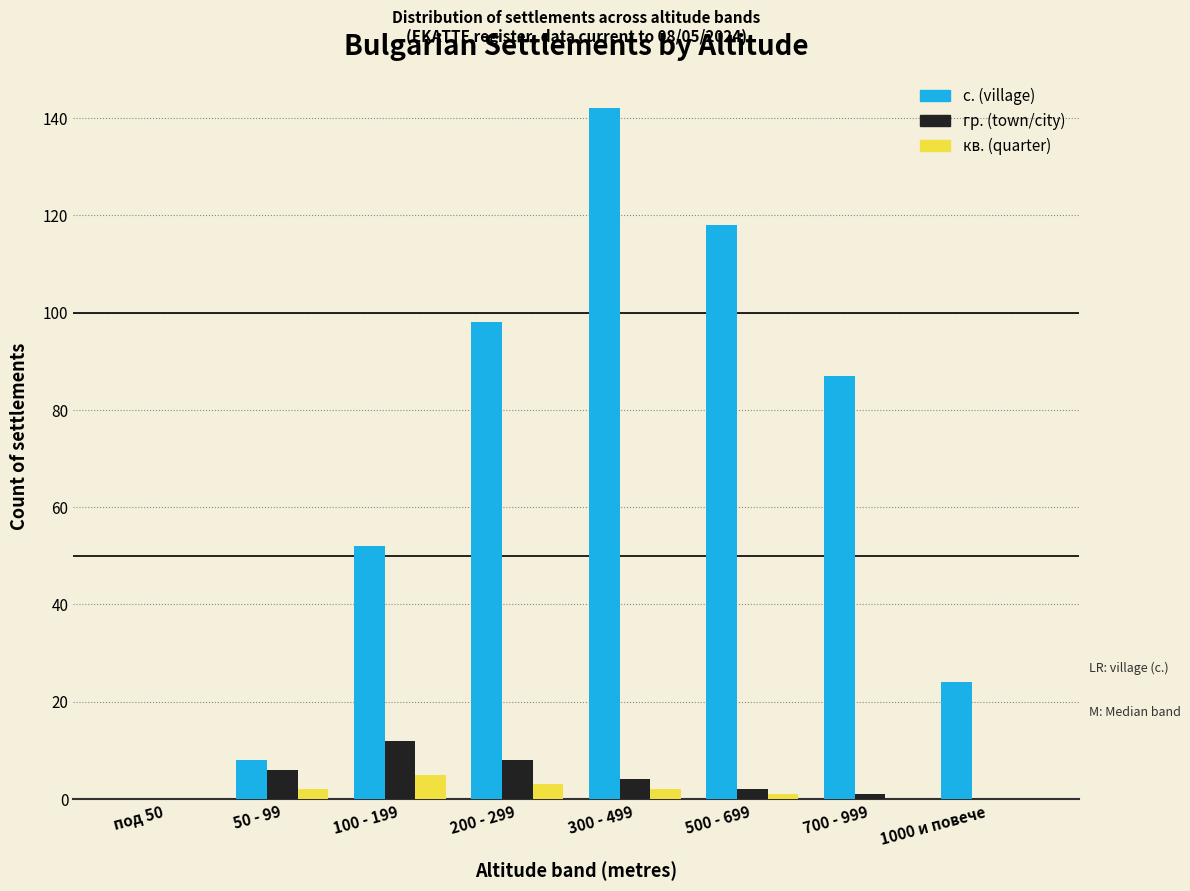

Reading left to right, transcribe all the data shown in this chart.

с. (village): под 50=0	50 - 99=8	100 - 199=52	200 - 299=98	300 - 499=142	500 - 699=118	700 - 999=87	1000 и повече=24
гр. (town/city): под 50=0	50 - 99=6	100 - 199=12	200 - 299=8	300 - 499=4	500 - 699=2	700 - 999=1	1000 и повече=0
кв. (quarter): под 50=0	50 - 99=2	100 - 199=5	200 - 299=3	300 - 499=2	500 - 699=1	700 - 999=0	1000 и повече=0